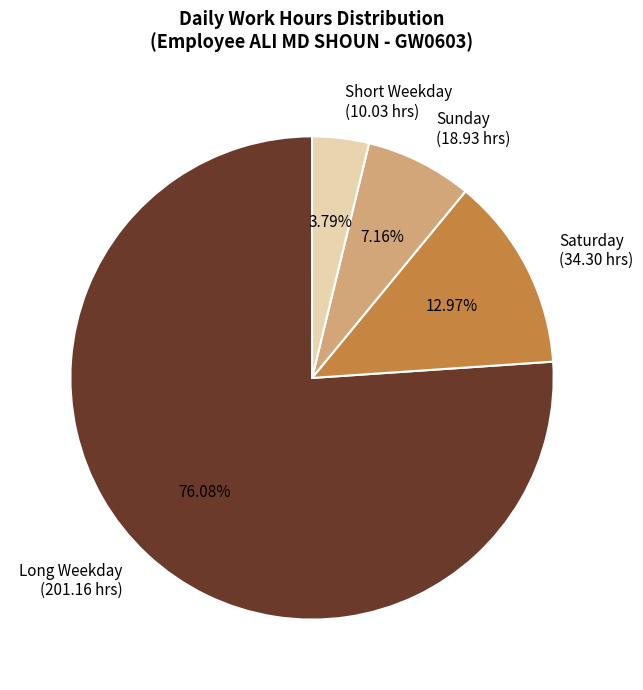

Rank the categories by value from lowest to highest.

Short Weekday (10.03 hrs), Sunday (18.93 hrs), Saturday (34.30 hrs), Long Weekday (201.16 hrs)